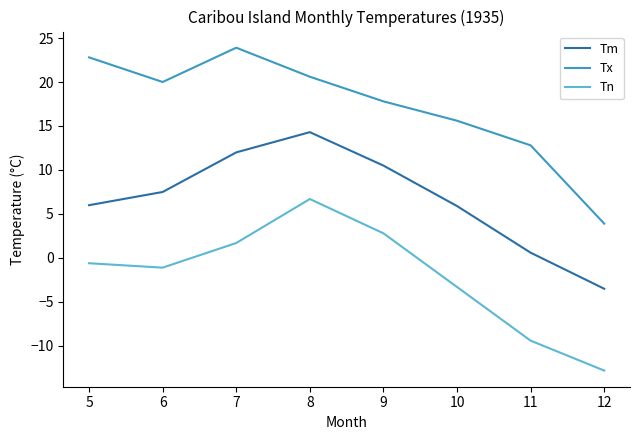

Where is the first local maximum for Tn?

8